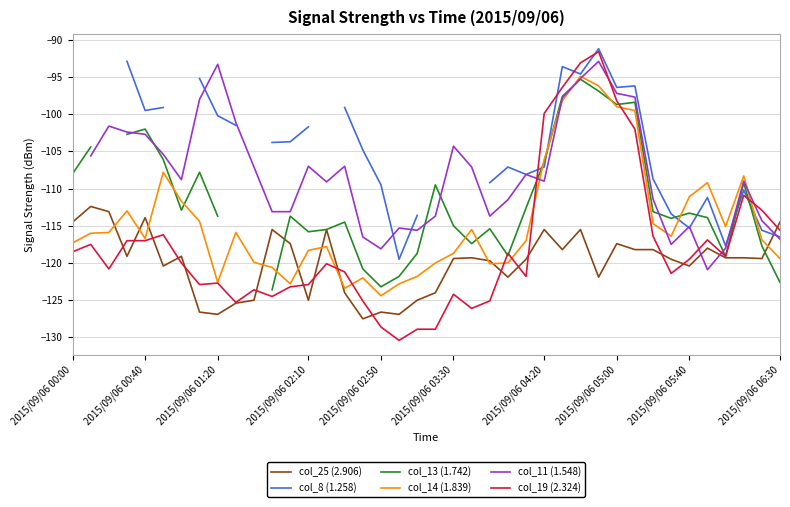

How many interior local peaks does the col_8 (1.258) series have?

6